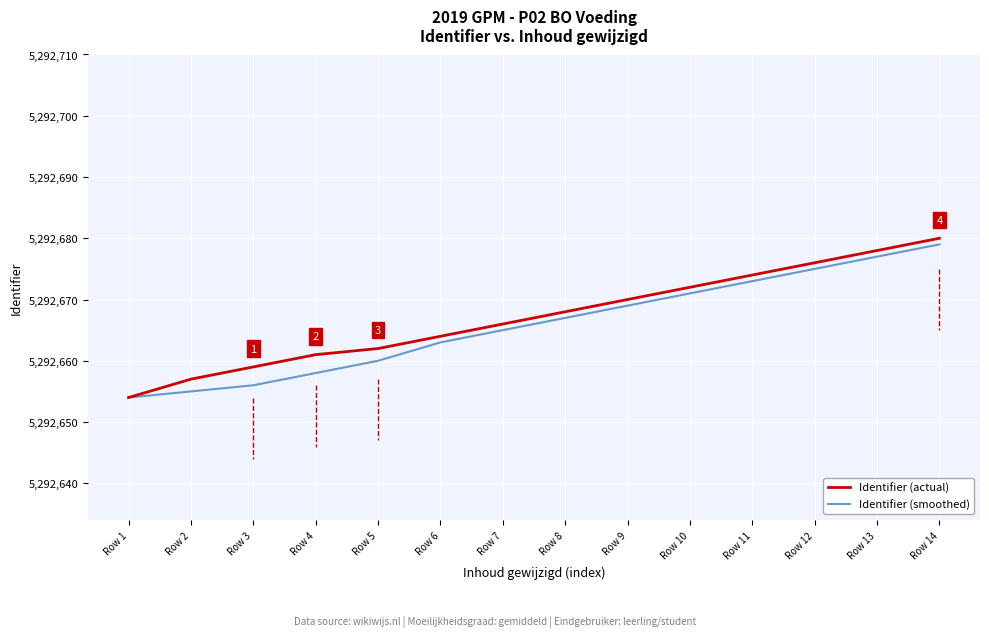

Is the value of Identifier (actual) at Row 14 greater than the value of Identifier (smoothed) at Row 12?

Yes